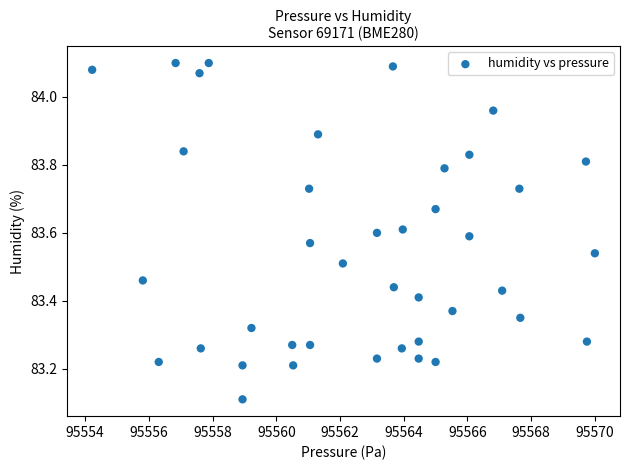

What Y value in the scatter plot is closest to 83?

83.1